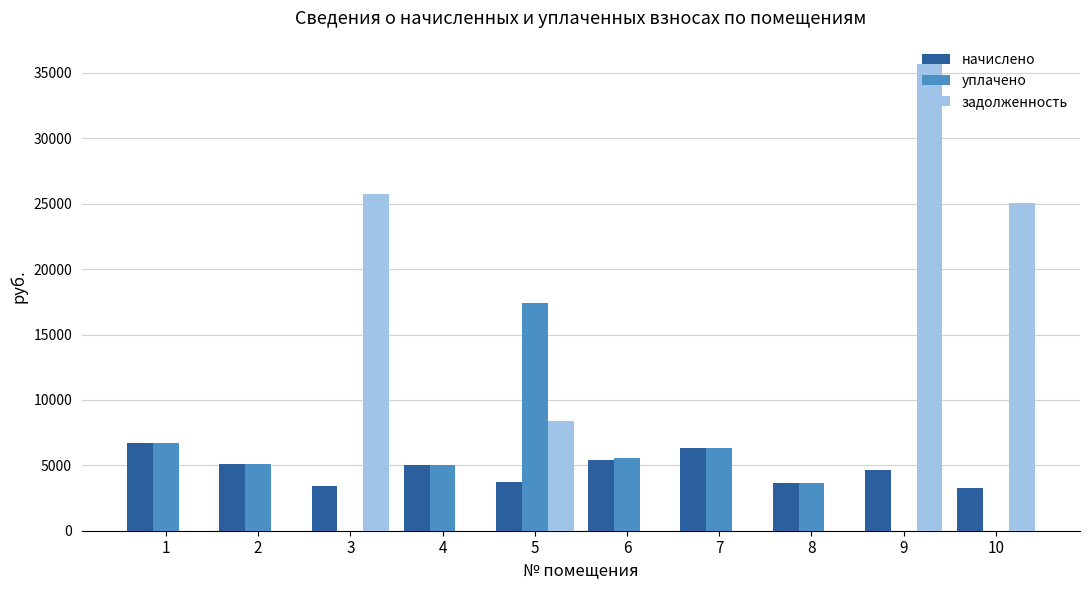

What is the total value across all series at 10?

28276.7